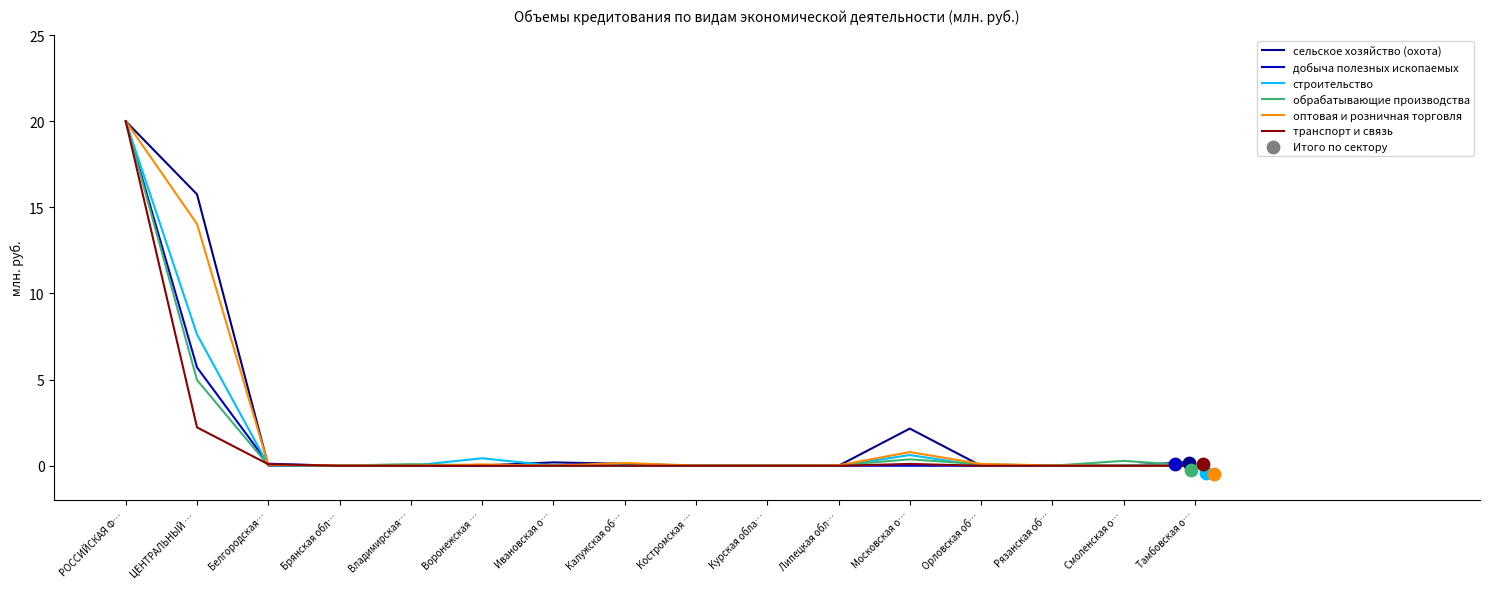

Which series has the largest Y range (max minus min)?

сельское хозяйство (охота)